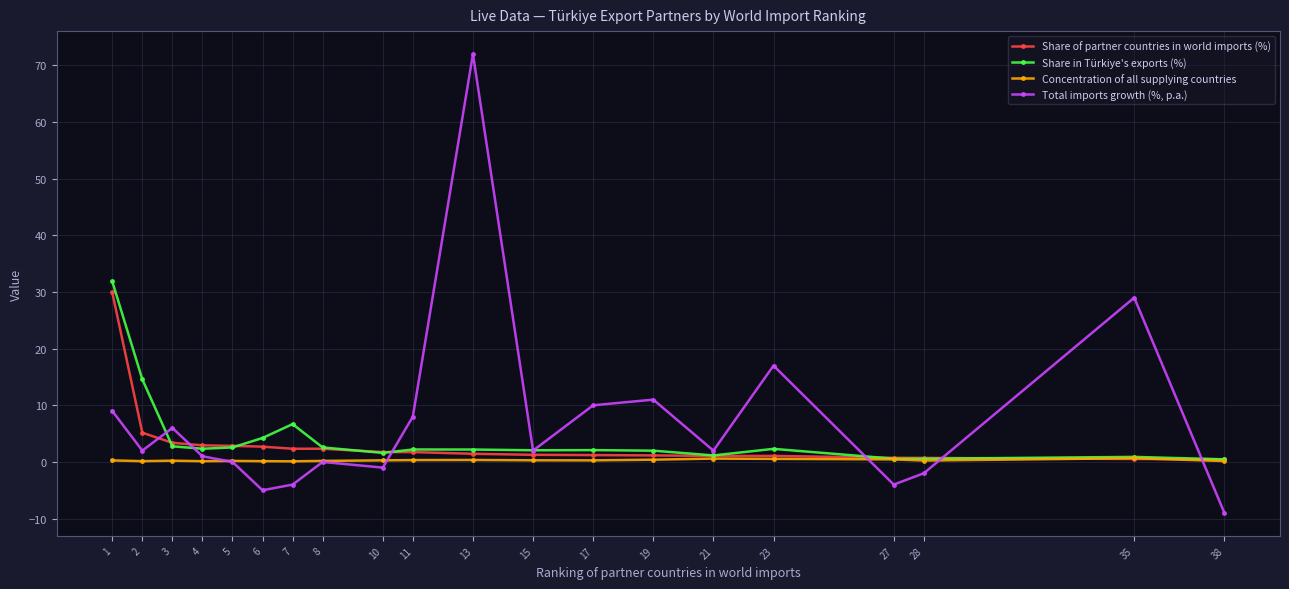

The Concentration of all supplying countries series shows 0.2 at 38. True or false?

True